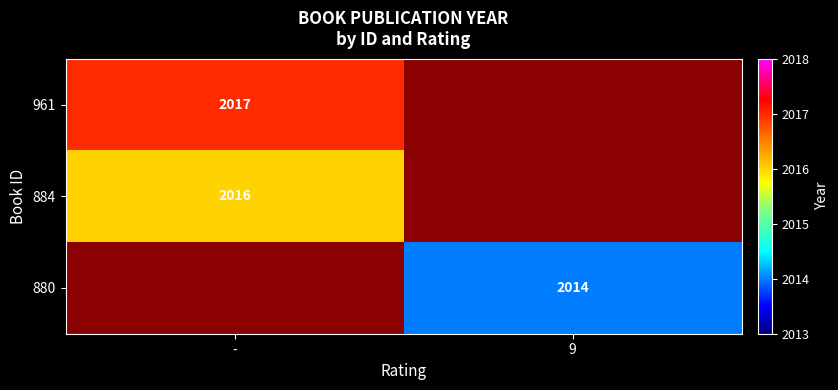

The 961 series shows 2017 at -. True or false?

True